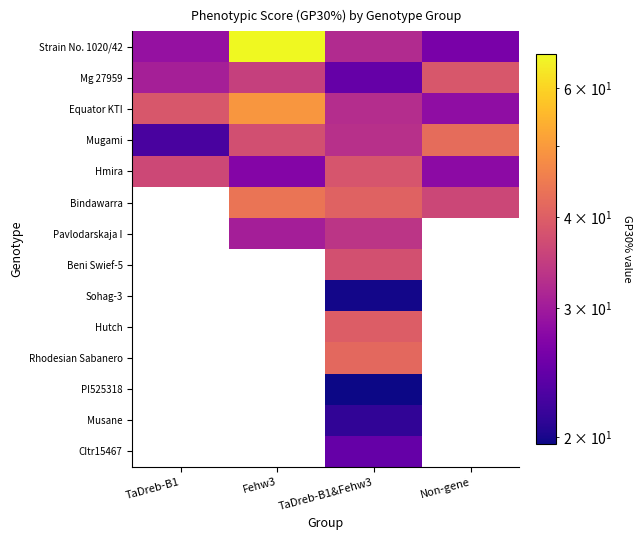

Where does the Hutch series first go above 39?

TaDreb-B1&Fehw3